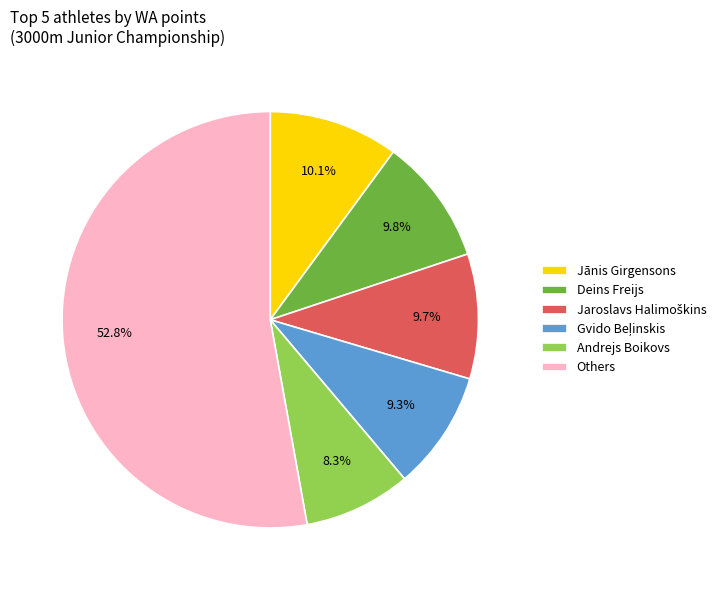

Which category has the smallest portion of the pie?

Andrejs Boikovs